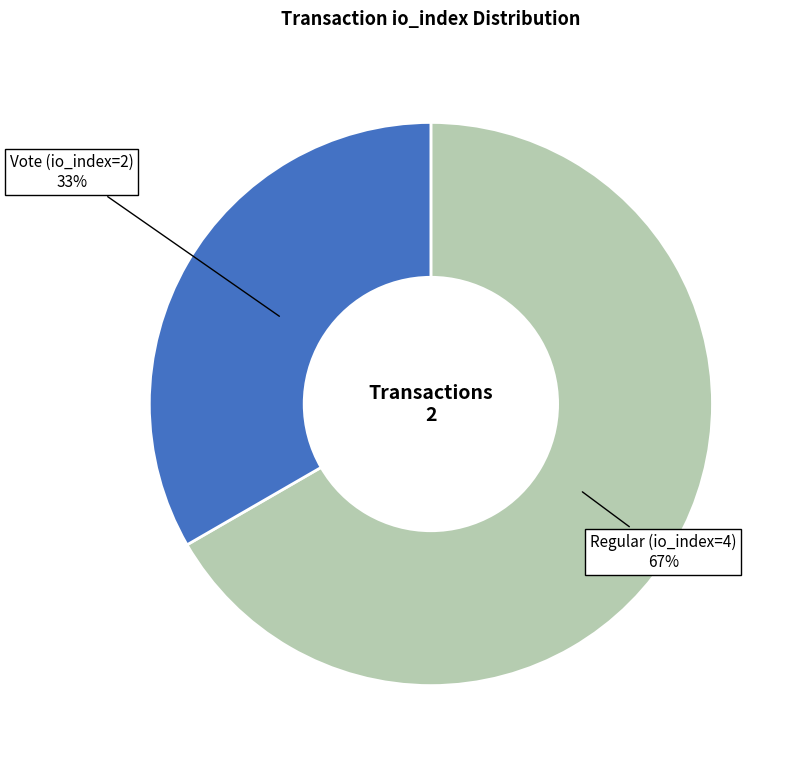

Does any single category account for the majority?

Yes